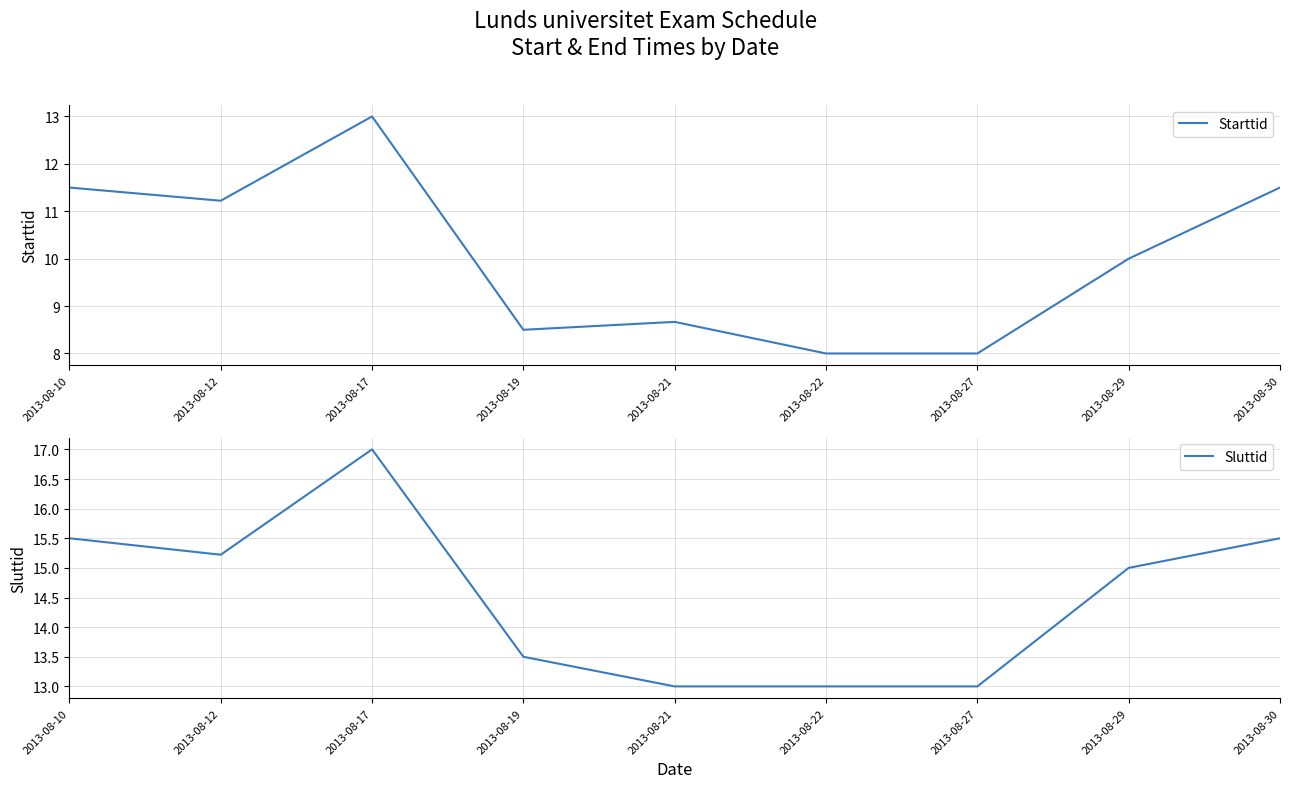

What is the difference between the Starttid values at 2013-08-30 and 2013-08-22?

3.5